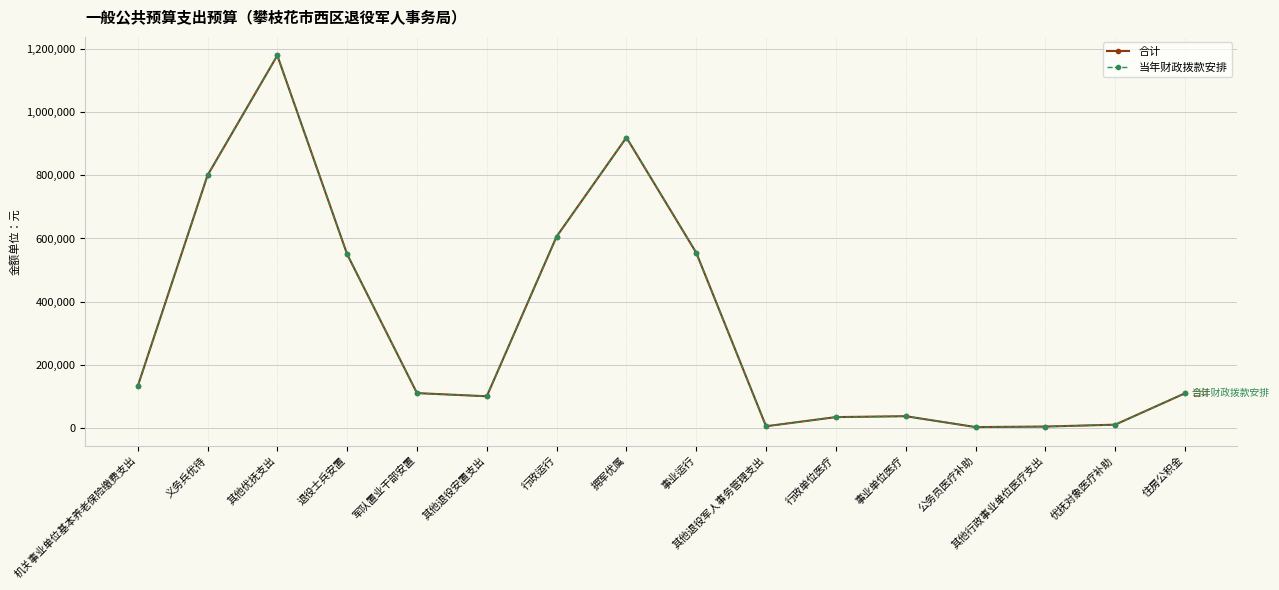

Between 公务员医疗补助 and 拥军优属, which is larger?

拥军优属